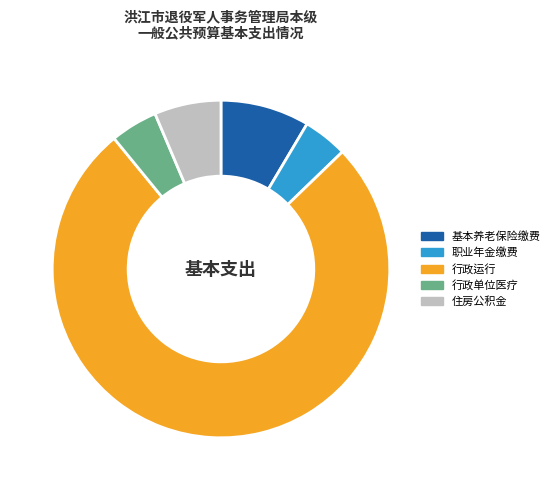

Is it true that 行政运行 is 82% of the pie?

False